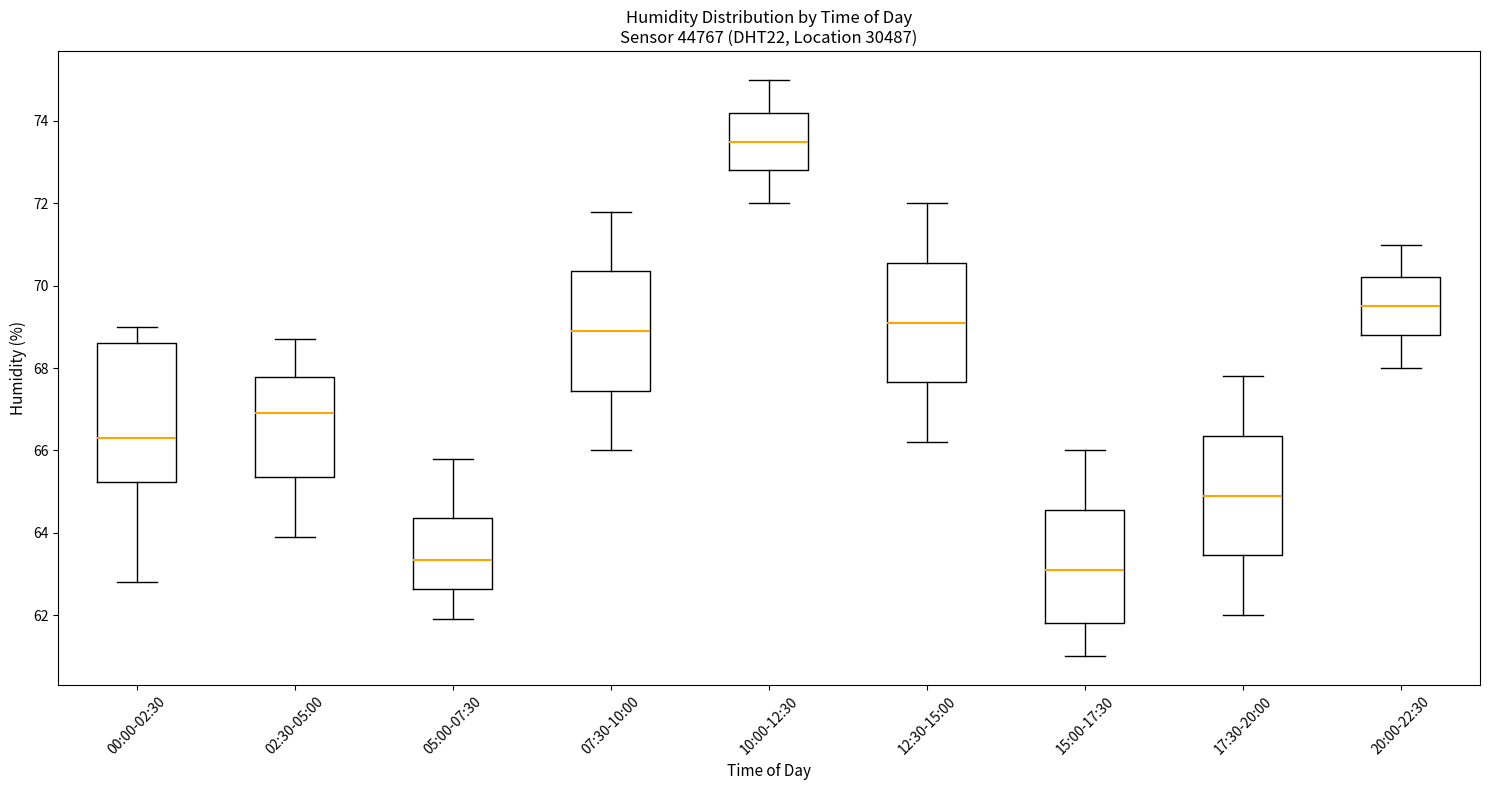

Reading left to right, transcribe this box plot: for each box, give where its median line is, the range the box spans, and where its two whiskers end, as read against the y-axis. The values are not printed on the chart, so give them approximately, as read against the axis.

00:00-02:30: median 66.4, box 65.2 to 68.6, whiskers 62.8 to 69.0
02:30-05:00: median 67.0, box 65.4 to 67.8, whiskers 64.0 to 68.8
05:00-07:30: median 63.4, box 62.6 to 64.4, whiskers 62.0 to 65.8
07:30-10:00: median 69.0, box 67.4 to 70.4, whiskers 66.0 to 71.8
10:00-12:30: median 73.6, box 72.8 to 74.2, whiskers 72.0 to 75.0
12:30-15:00: median 69.2, box 67.6 to 70.6, whiskers 66.2 to 72.0
15:00-17:30: median 63.2, box 61.8 to 64.6, whiskers 61.0 to 66.0
17:30-20:00: median 65.0, box 63.4 to 66.4, whiskers 62.0 to 67.8
20:00-22:30: median 69.6, box 68.8 to 70.2, whiskers 68.0 to 71.0